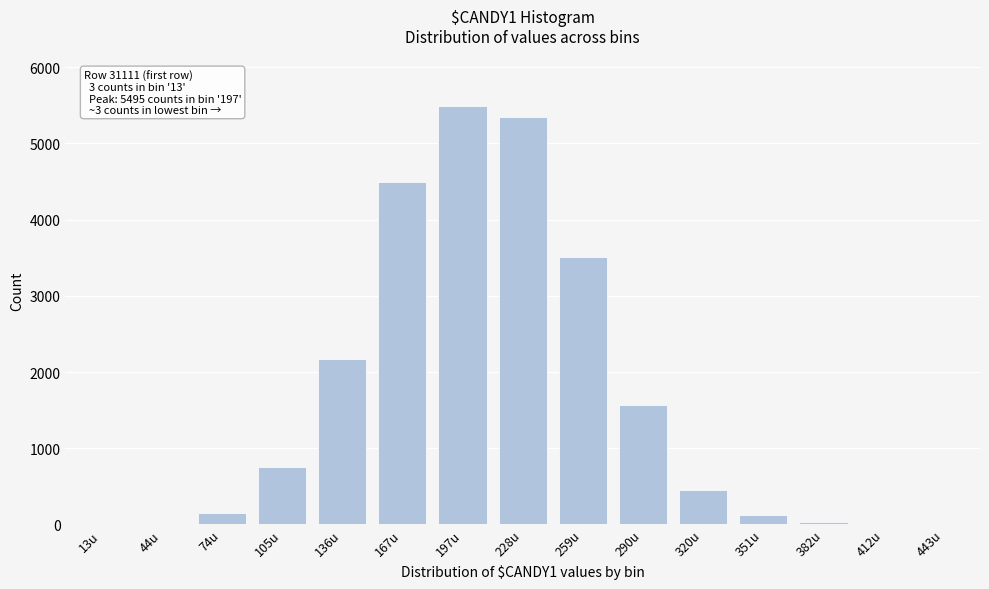

What is the sum of all values?

24115